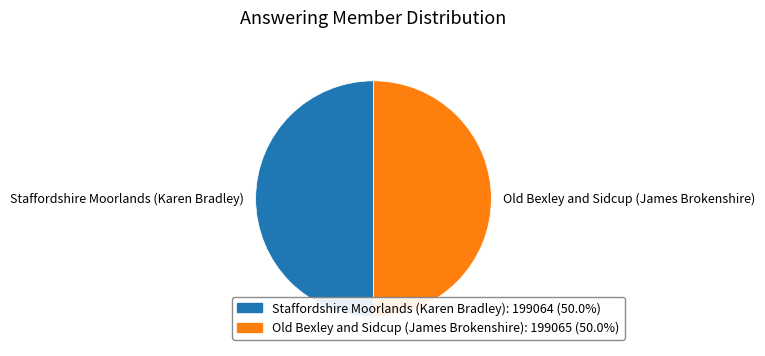

What is the ratio of the value at Staffordshire Moorlands (Karen Bradley) to the value at Old Bexley and Sidcup (James Brokenshire)?

1.0